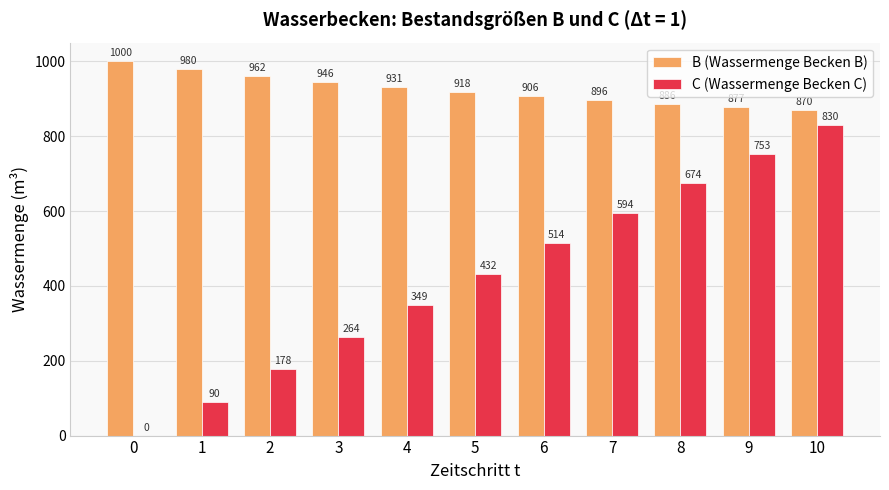

What is the total value across all series at 4?

1280.0